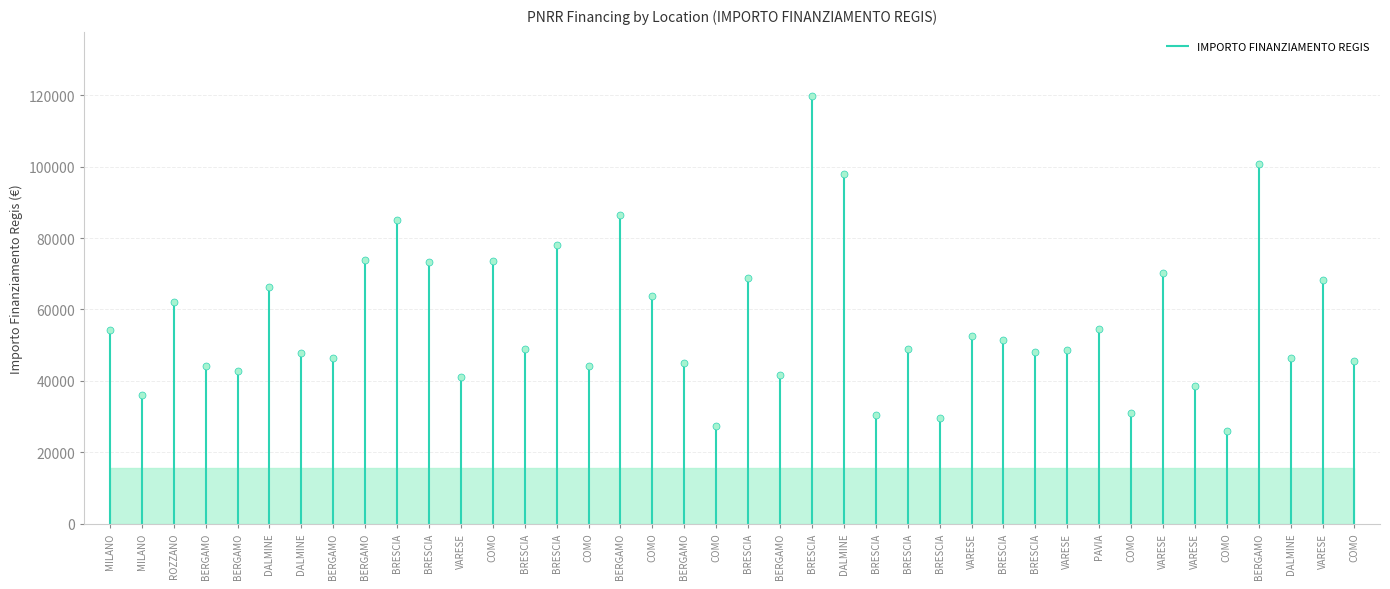

What is the label of the 35th point from the left?

VARESE